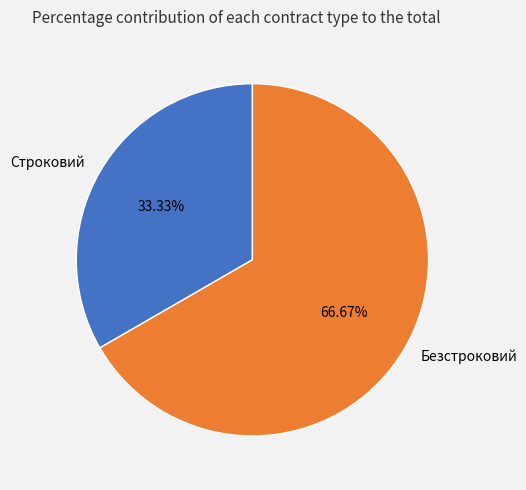

How many segments does this pie chart have?

2